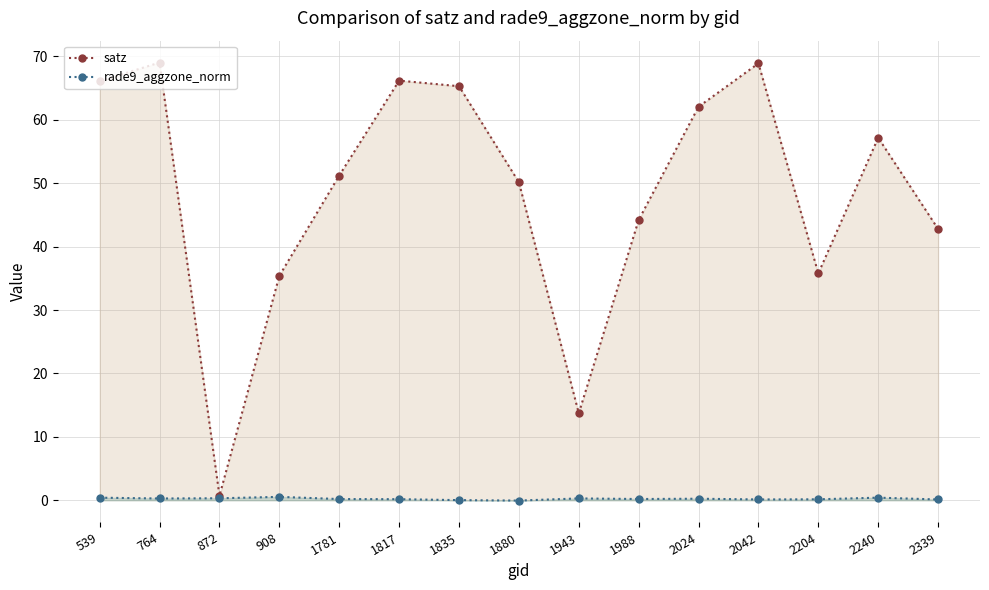

List the series in order of their overall mean, highest first.

satz, rade9_aggzone_norm